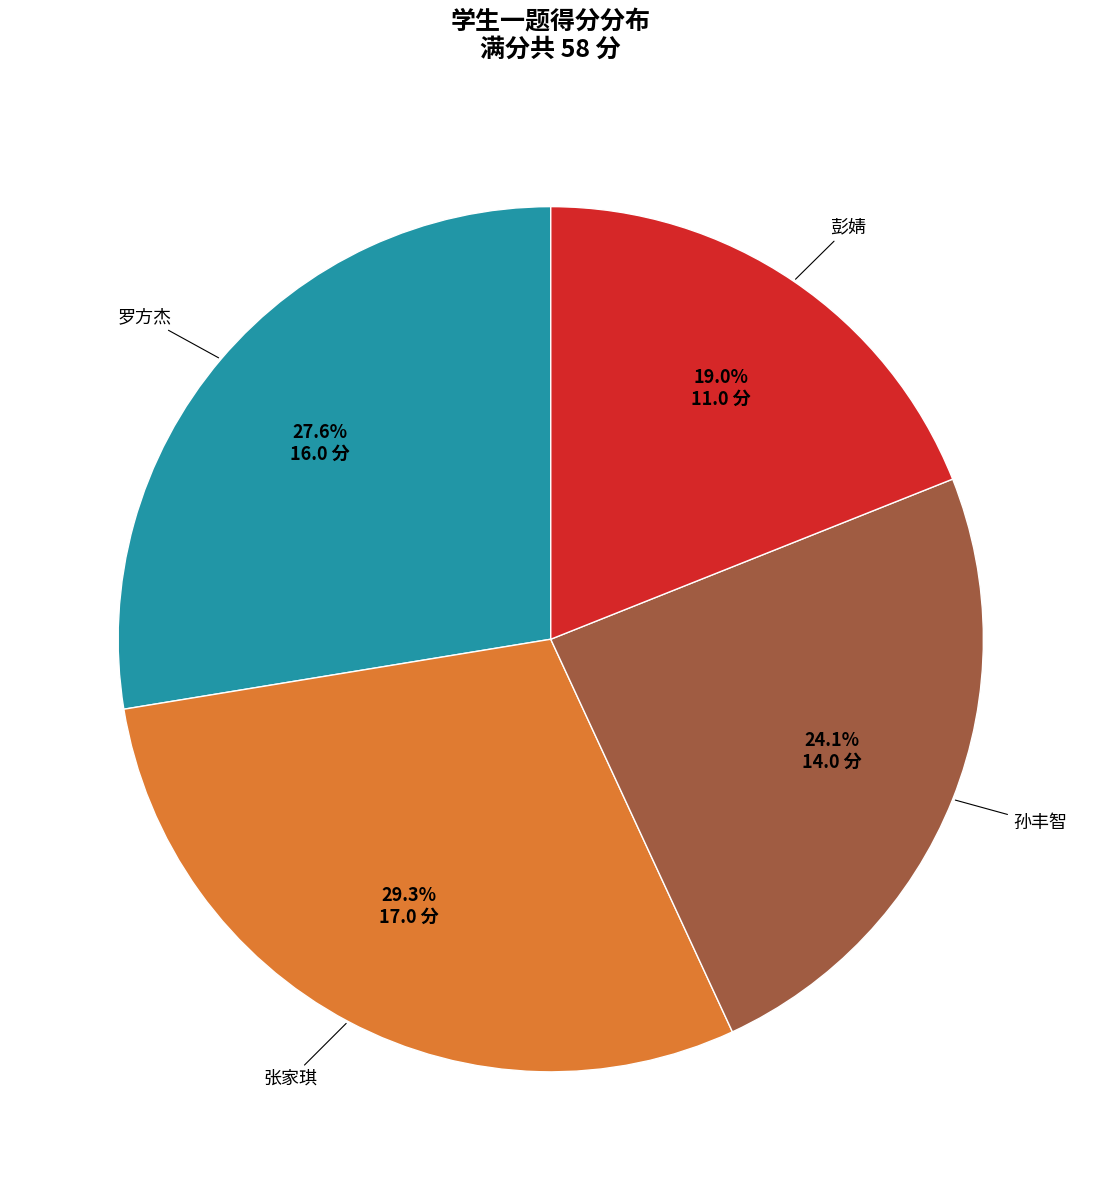

Approximately how many times larger is the value at 罗方杰 compared to 彭婧?

1.5